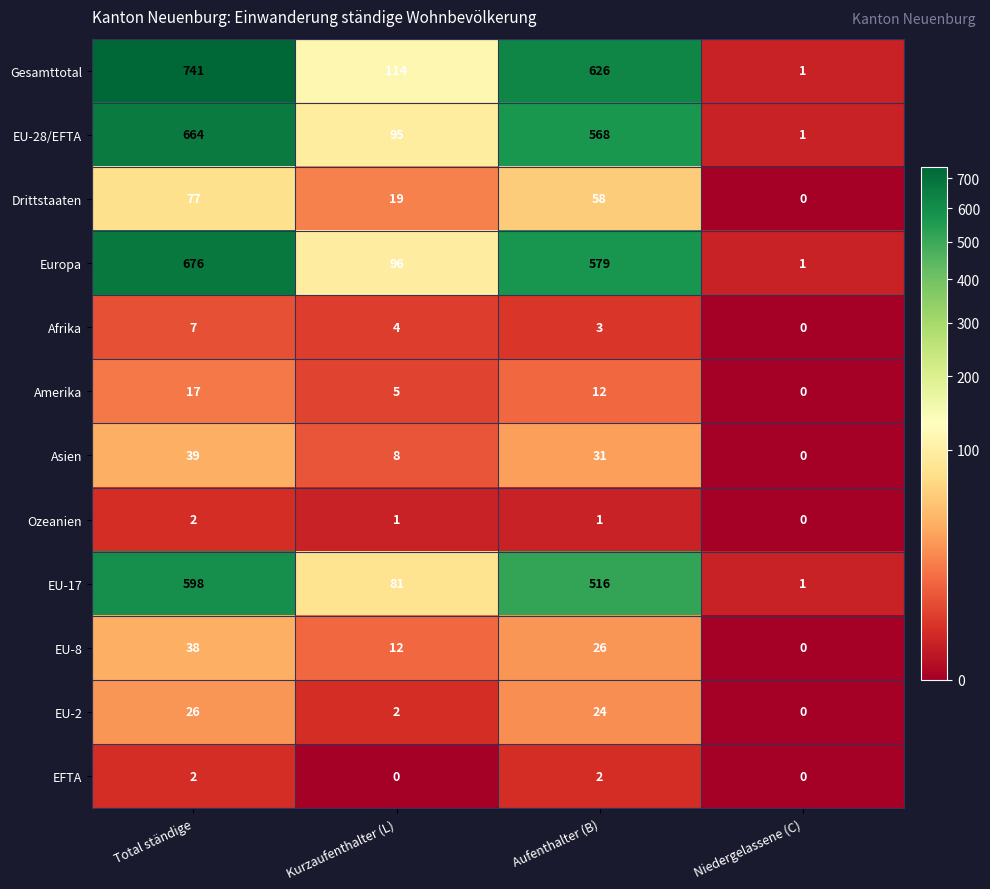

What is the difference between the highest and lowest values at Kurzaufenthalter (L)?

114